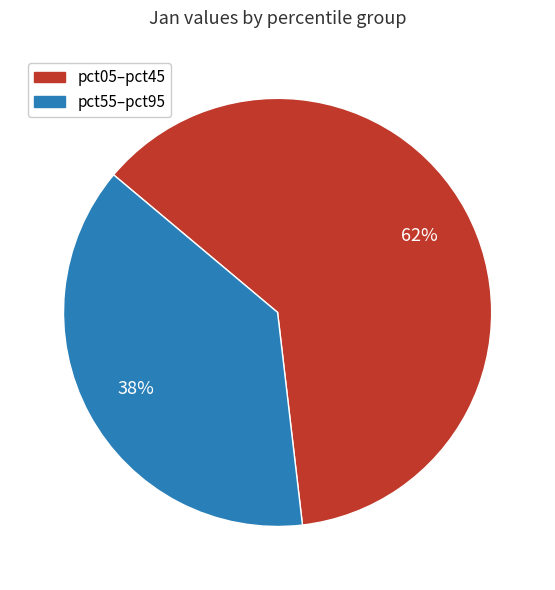

Does any single category account for the majority?

Yes